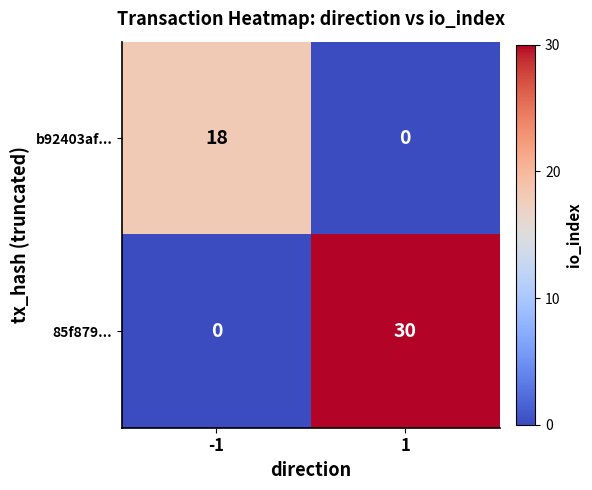

Is it true that 85f879... equals 14 at 1?

False